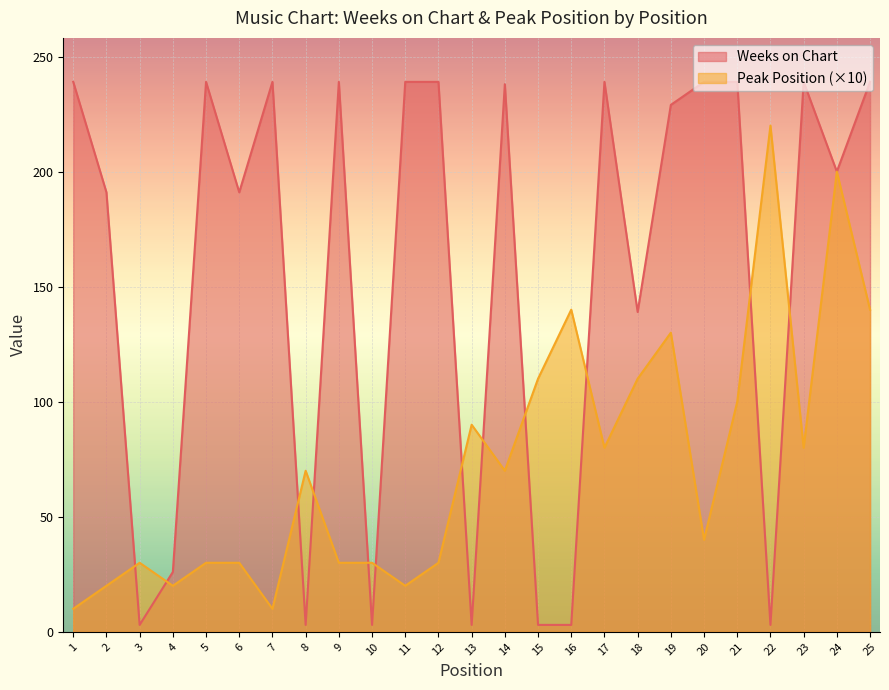

True or false: Weeks on Chart has more than 0 points higher than both neighbors.

True